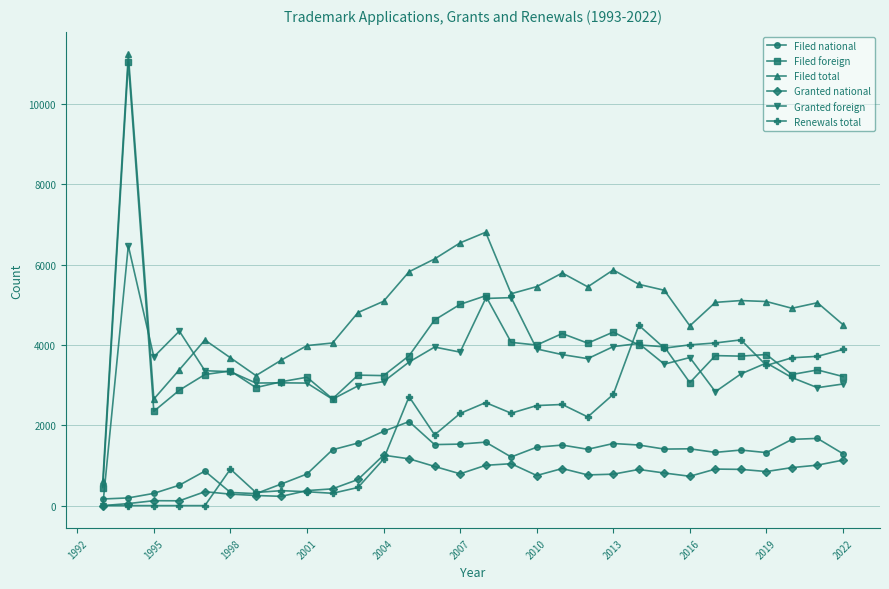

What is the maximum value shown in the chart?

11237